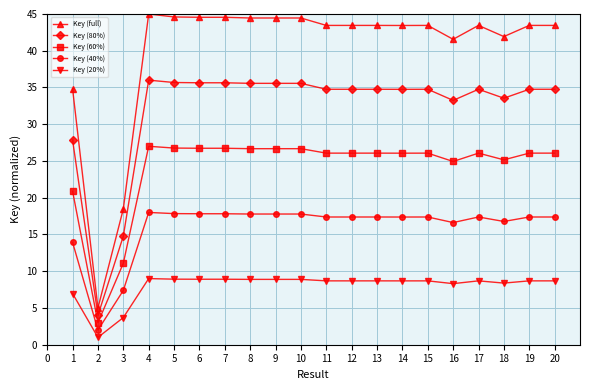

True or false: Key (60%) and Key (80%) intersect in this chart.

False